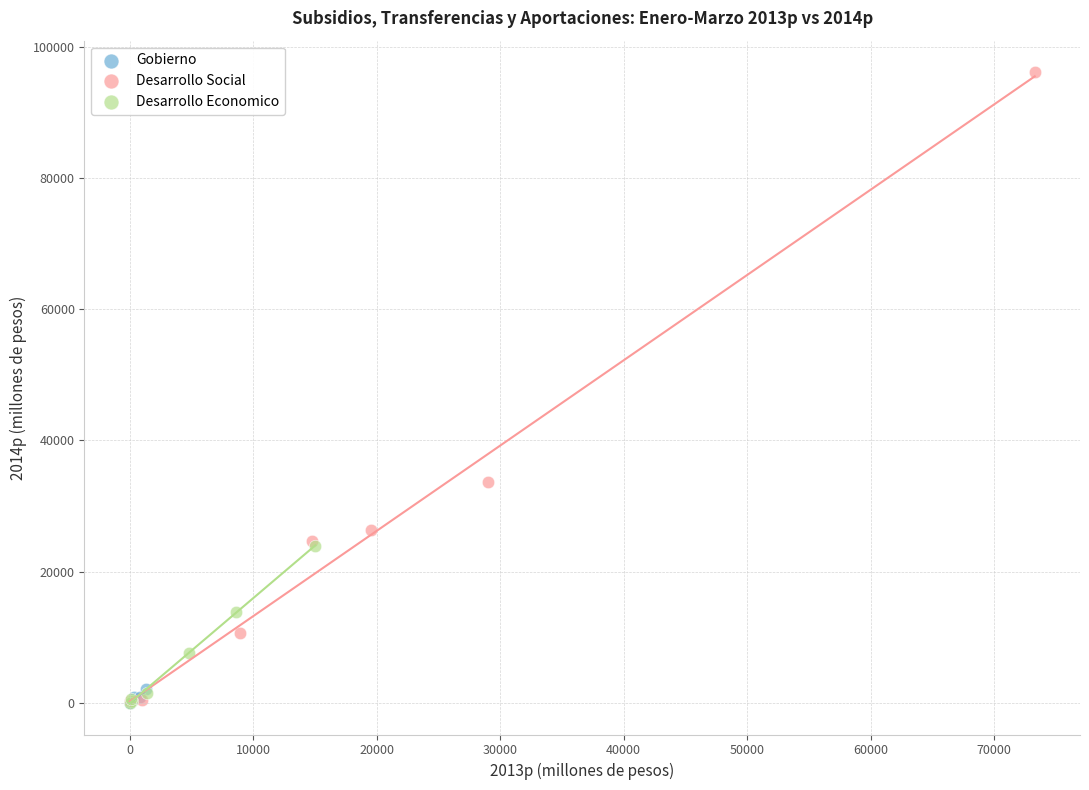

Which series has the largest Y range (max minus min)?

Desarrollo Social